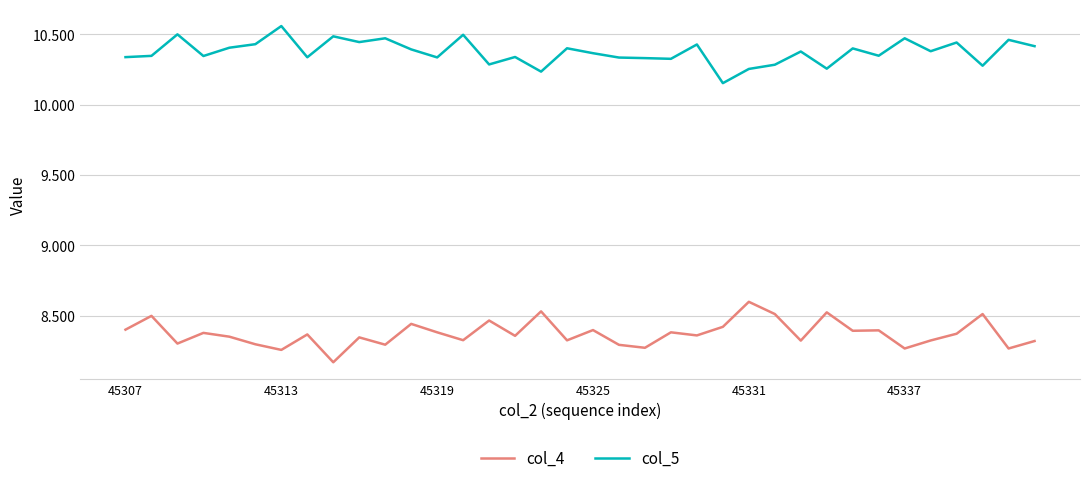

What are all the series names shown in the legend?

col_4, col_5